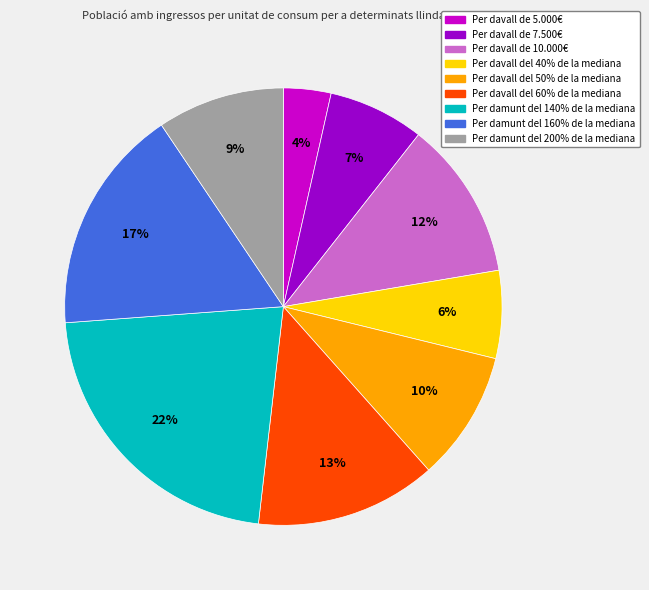

Count the number of slices in the pie.

9